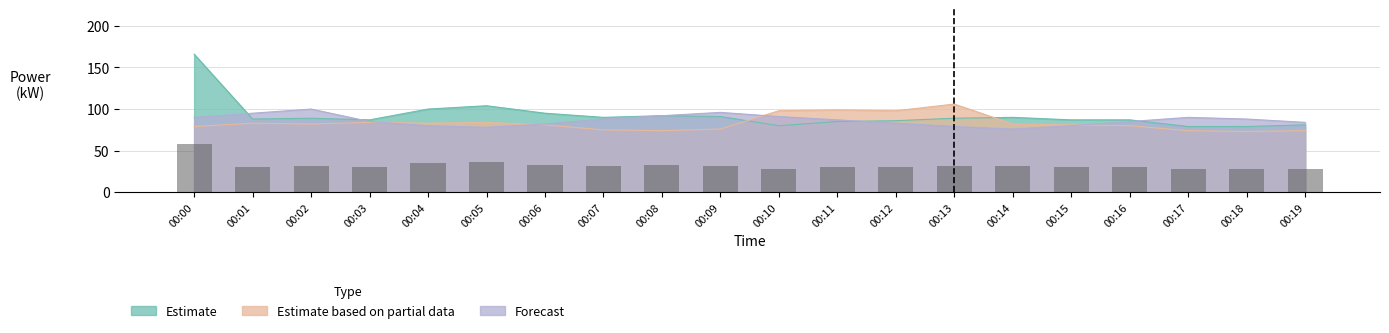

What is the spread (max minus min) of values at 00:09?

20